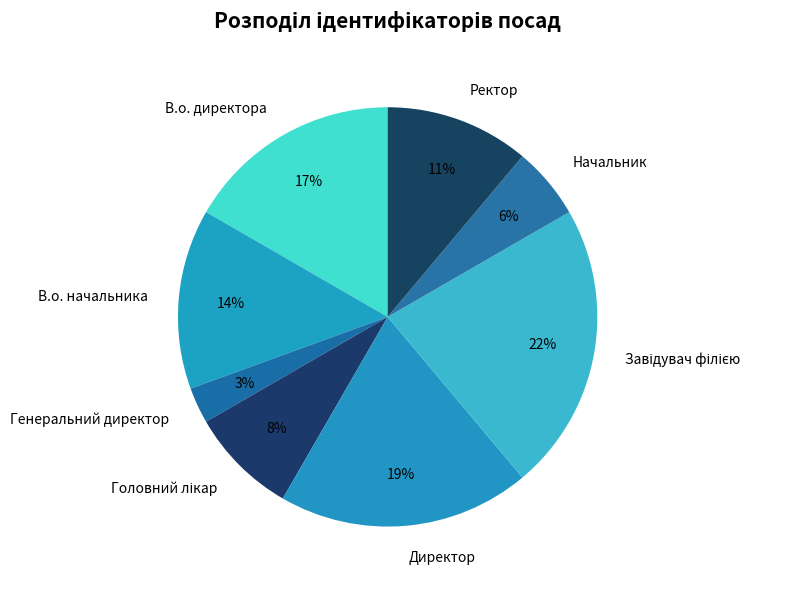

Do Директор and В.о. директора together represent more than half of the pie?

No